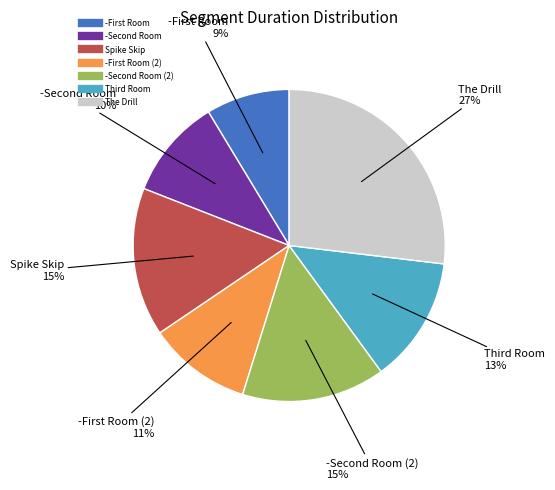

Does any single category account for the majority?

No